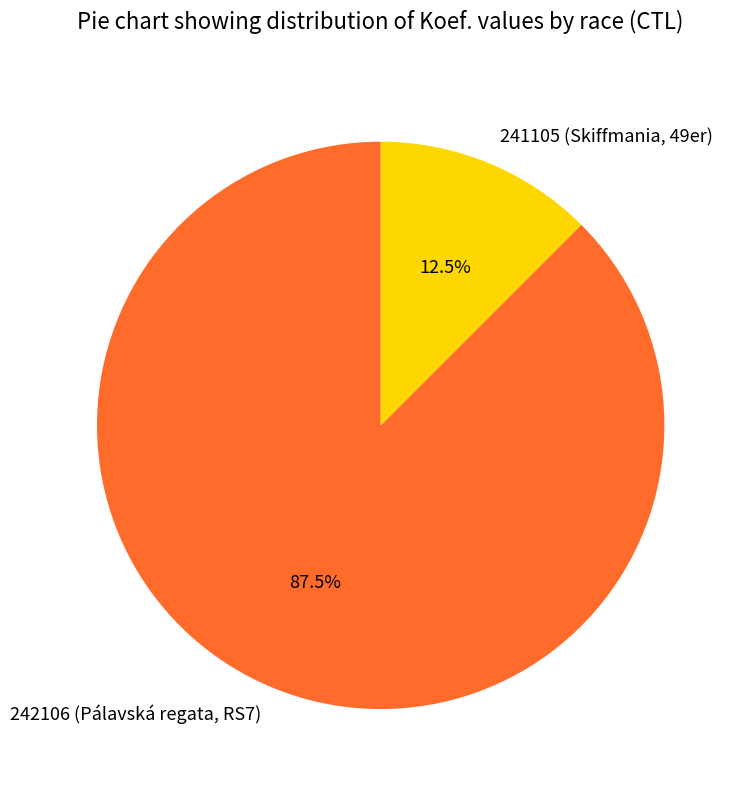

How many slices are in this pie chart?

2